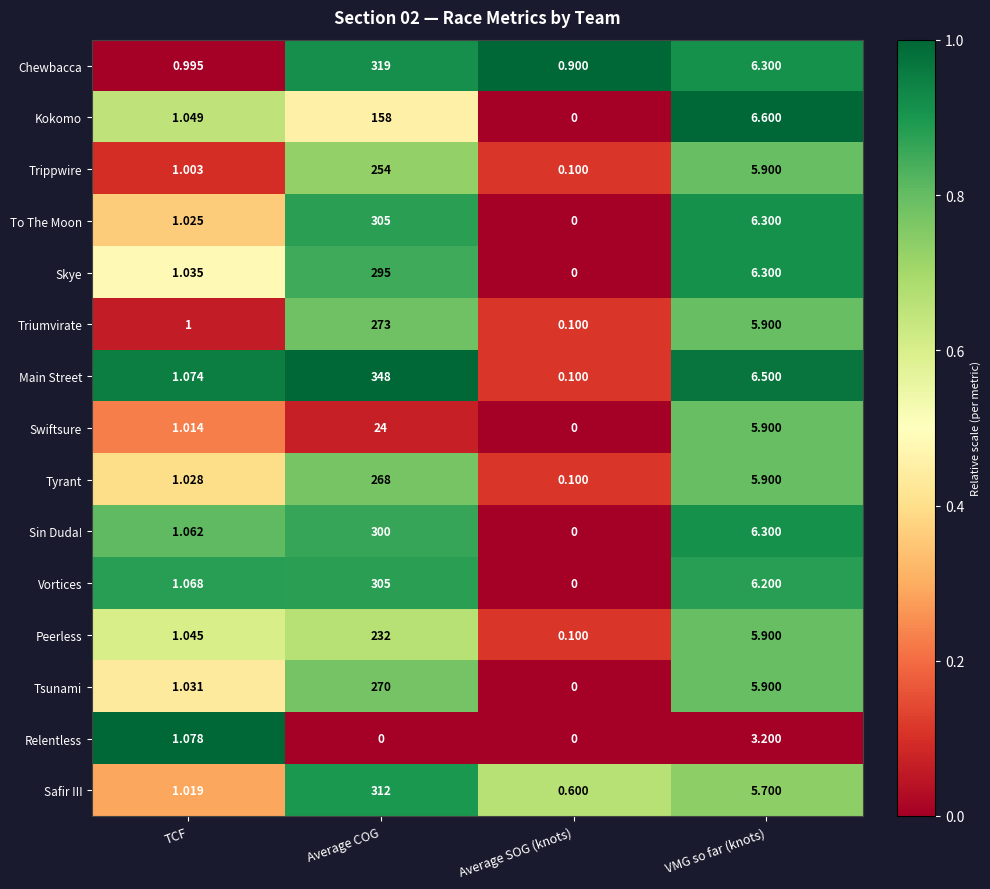

Count the number of categories in the chart.

4